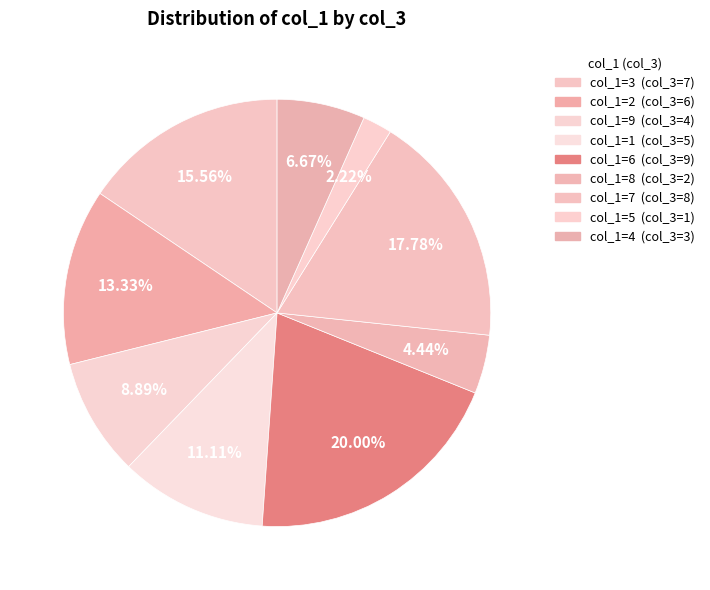

Count the number of slices in the pie.

9